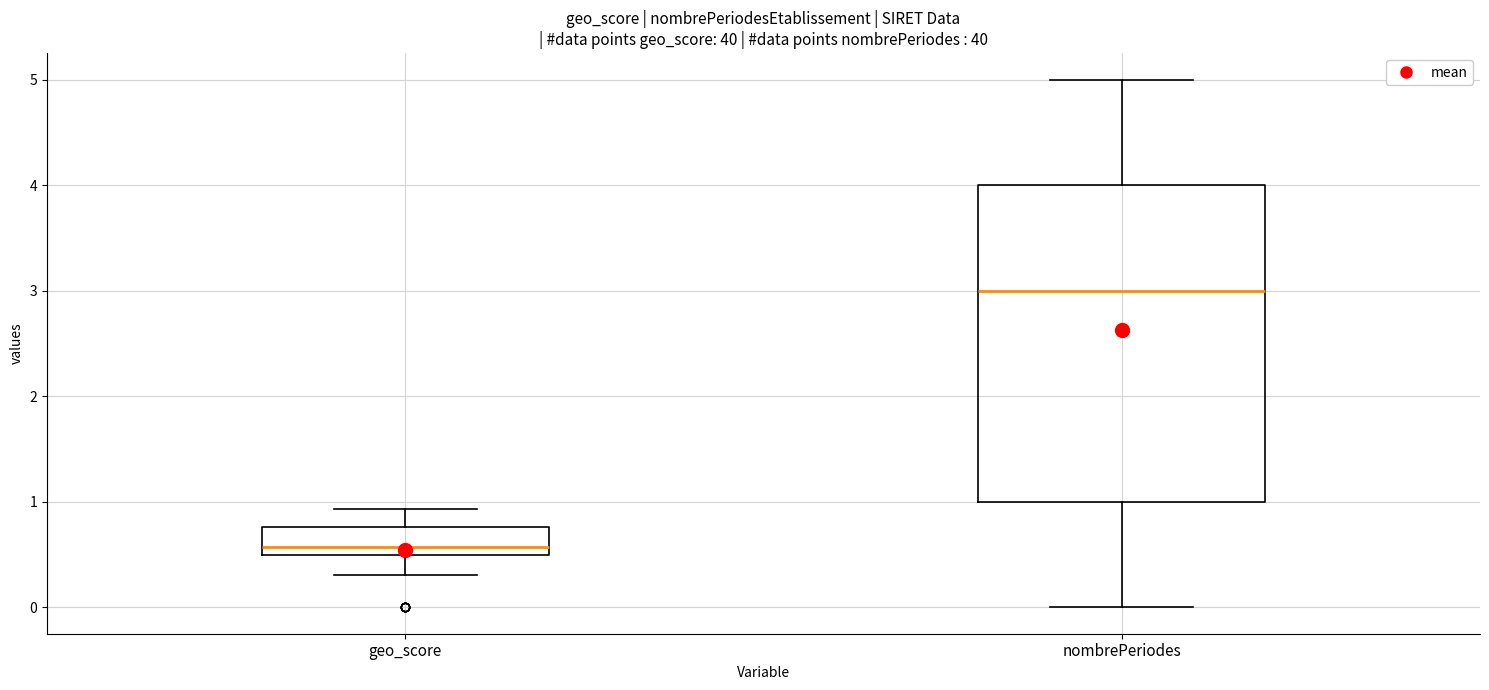

Which box has the highest median line?

nombrePeriodes